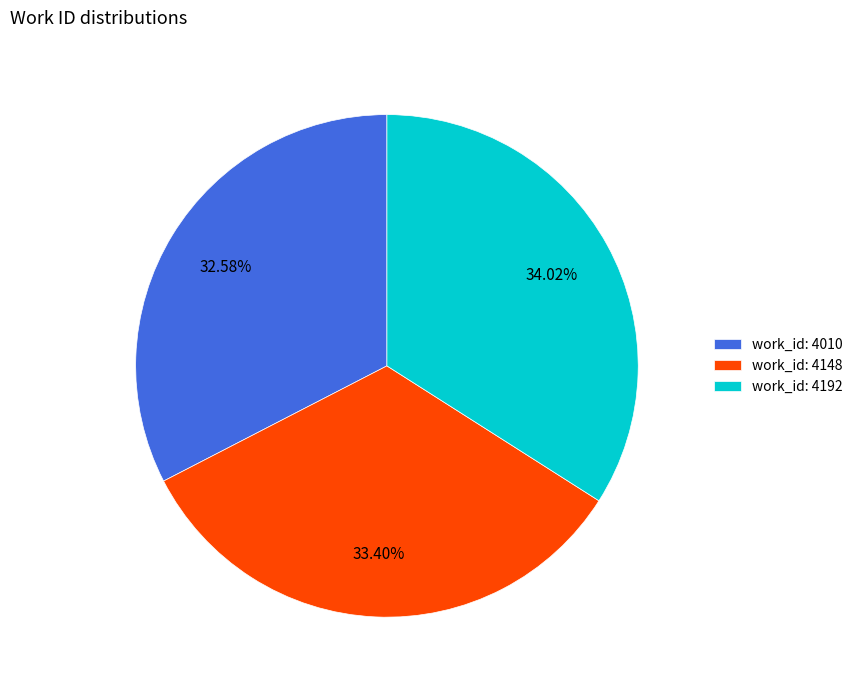

Is work_id: 4148 the majority of the pie?

No